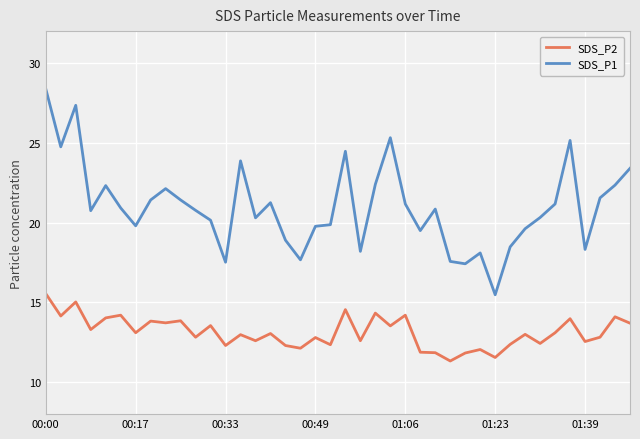

Which series has the largest range (max minus min)?

SDS_P1